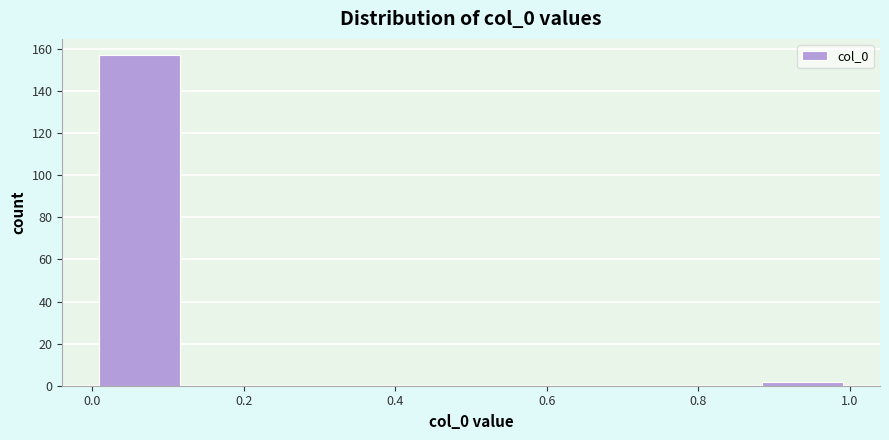

Reading left to right, list every bar in this chart as the range it spans on the x-axis followed by its height. Neither the bar edges nor the heights are printed on the chart, so give them approximately, as read against the axes.

0.000 to 0.125: 158
0.125 to 0.250: 0
0.250 to 0.375: 0
0.375 to 0.500: 0
0.500 to 0.625: 0
0.625 to 0.750: 0
0.750 to 0.875: 0
0.875 to 1.000: 2